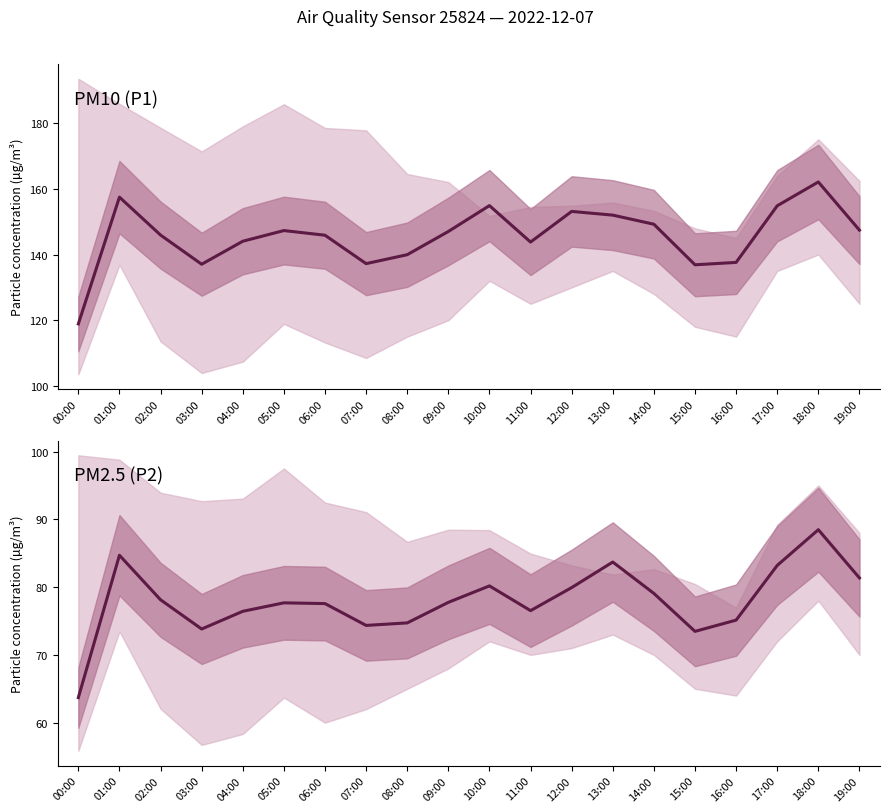

How many data points in P1 are less than 147?

10